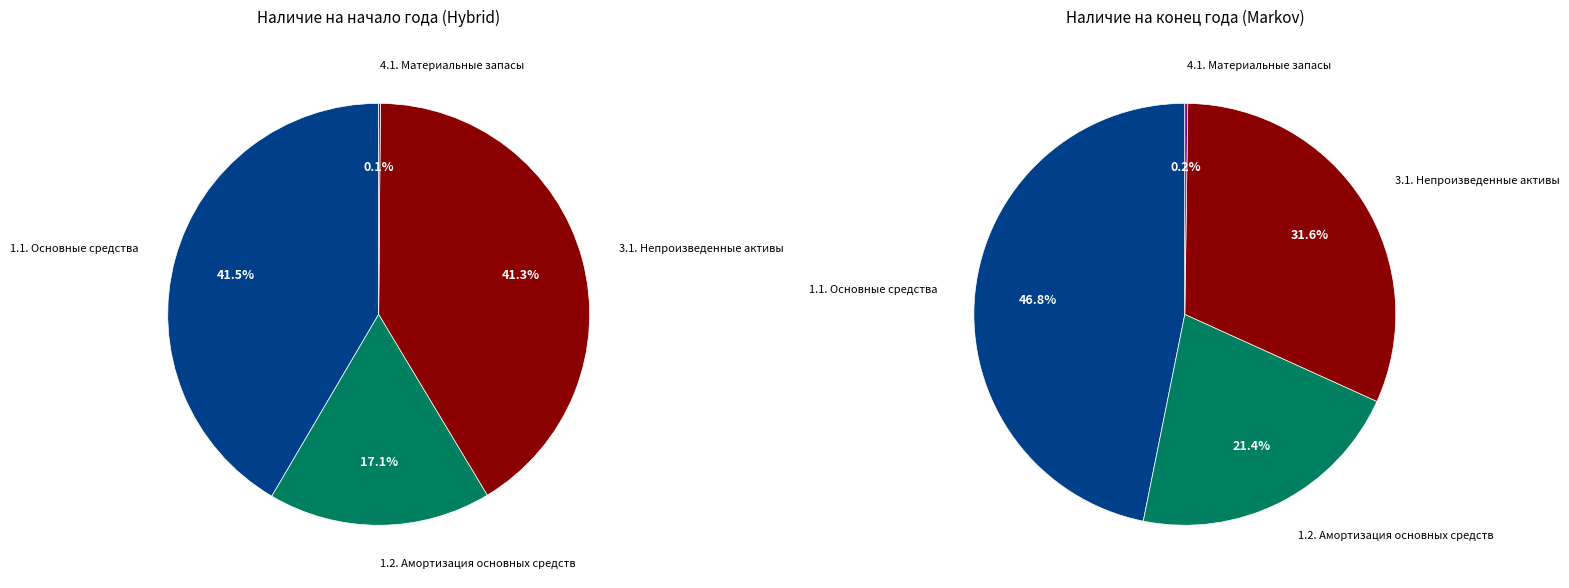

How many slices are in this pie chart?

4